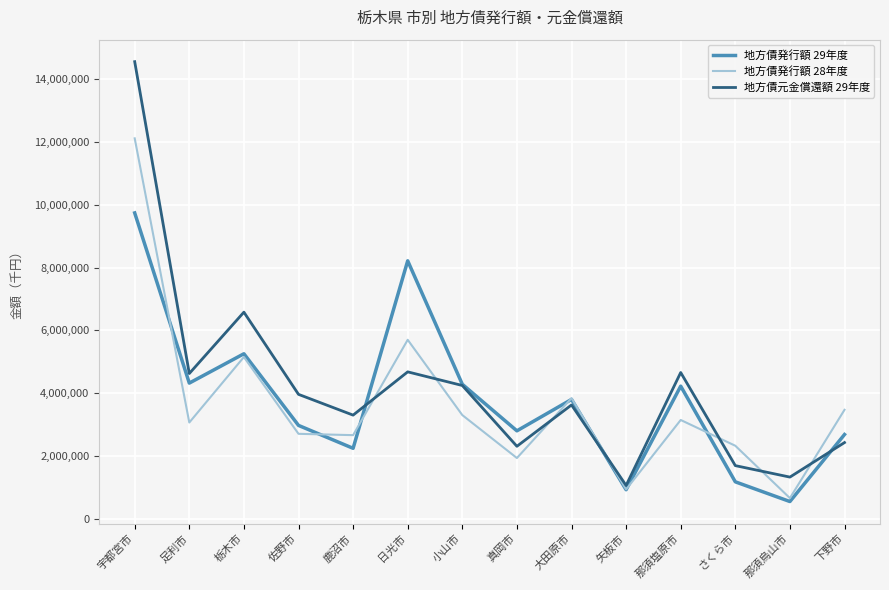

Which series has the widest spread of values?

地方債元金償還額 29年度